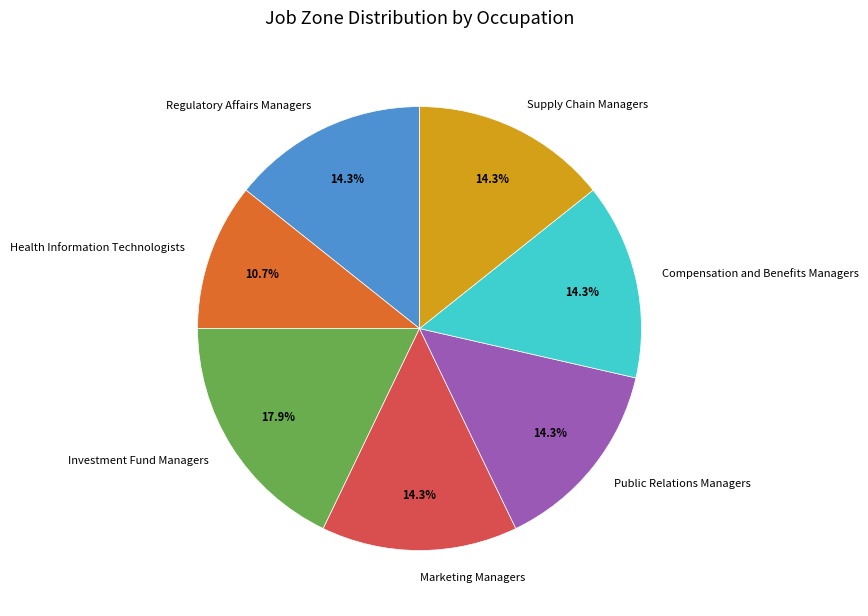

Does Compensation and Benefits Managers account for over 50% of the chart?

No